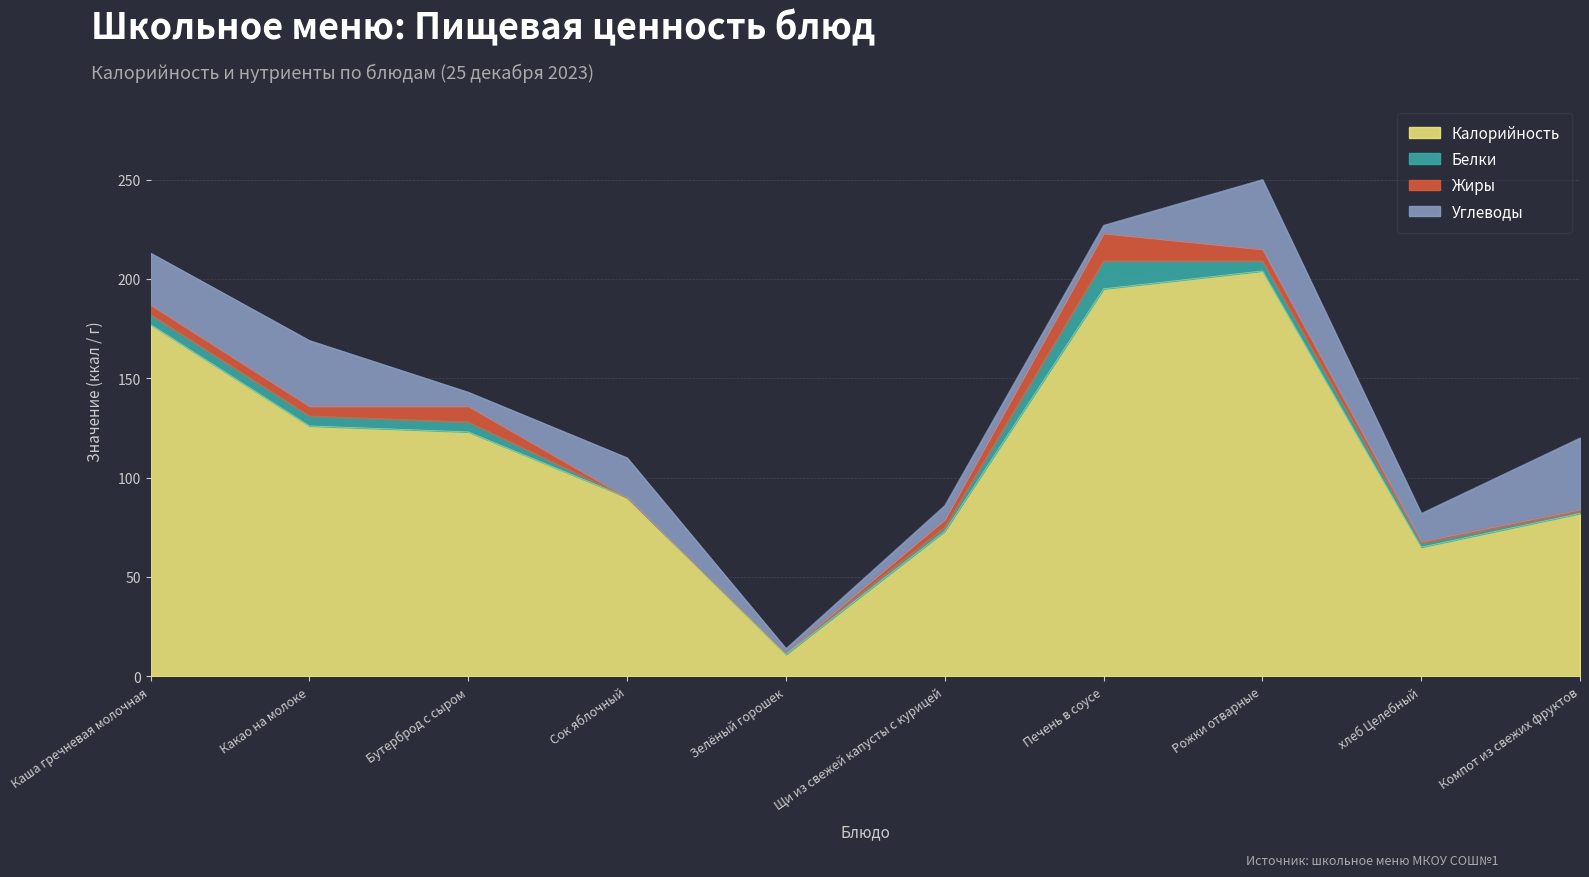

What is the sum of all Жиры values?

44